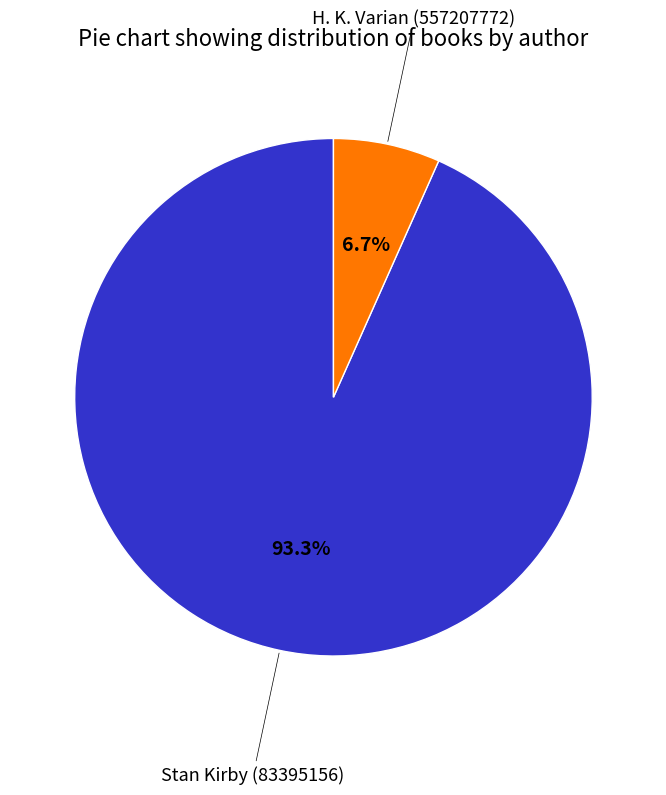

Is there any slice that represents more than half of the pie?

Yes